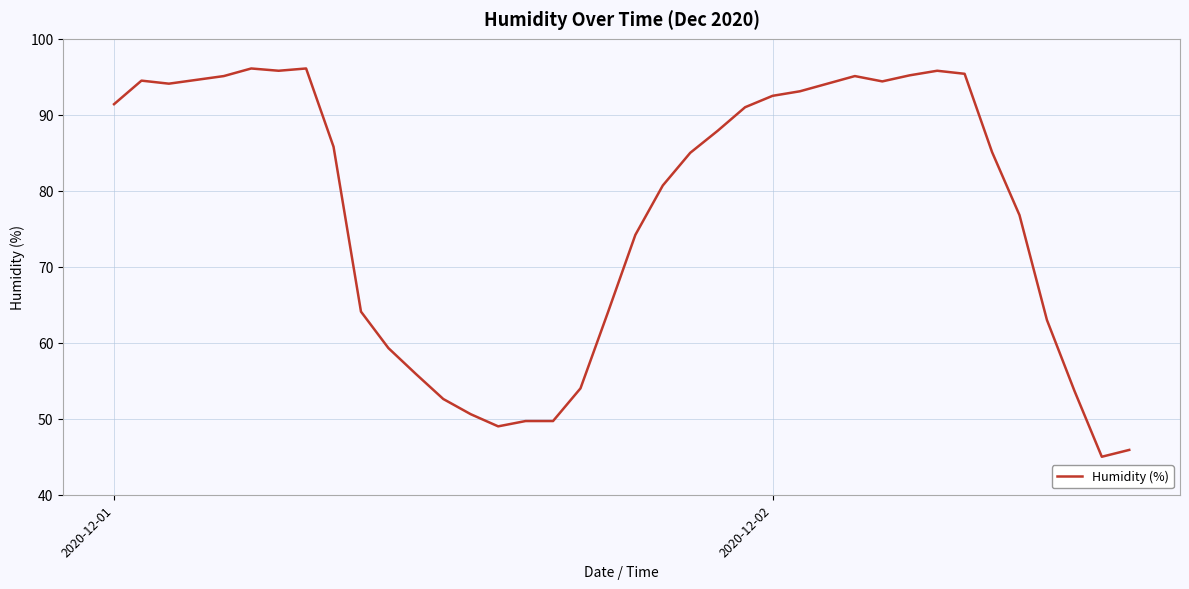

What is the difference between the maximum and minimum values?

51.1